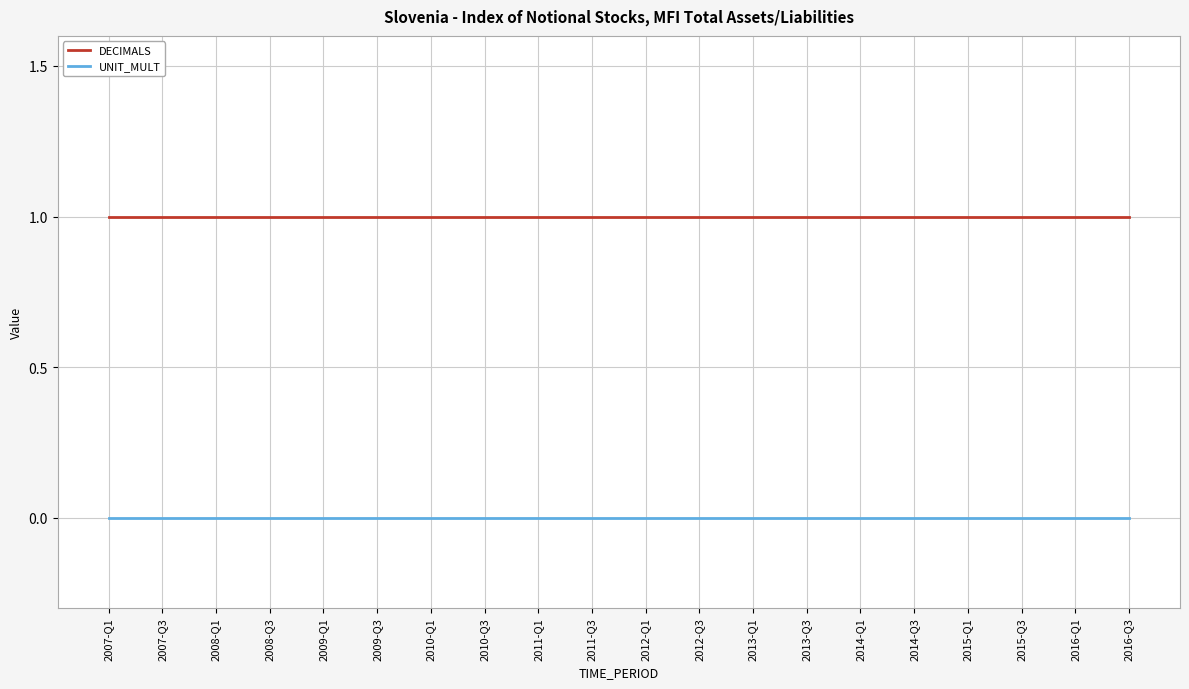

What is the total value across all series at 2008-Q3?

1